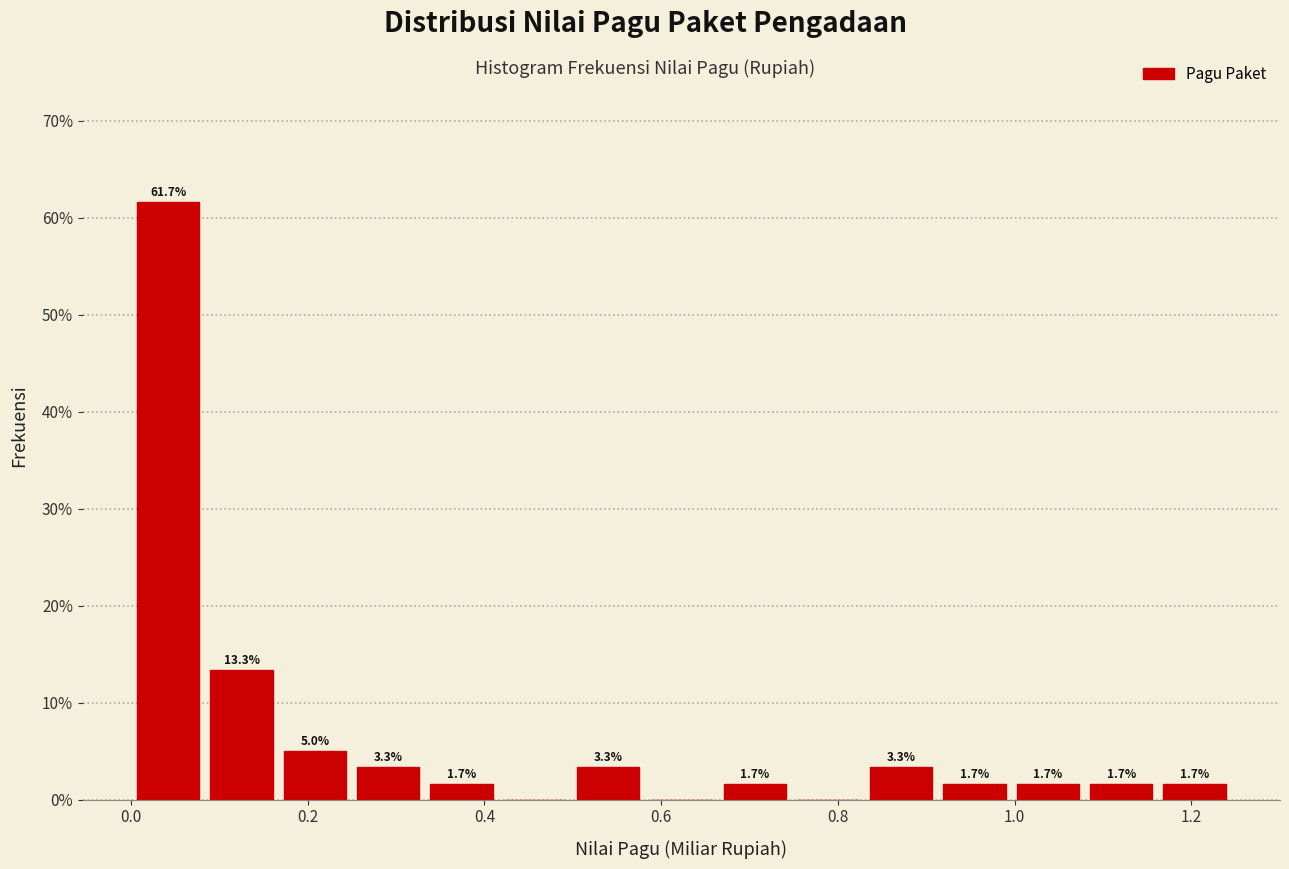

Which range on the x-axis has the tallest bar?

0.00 to 0.08